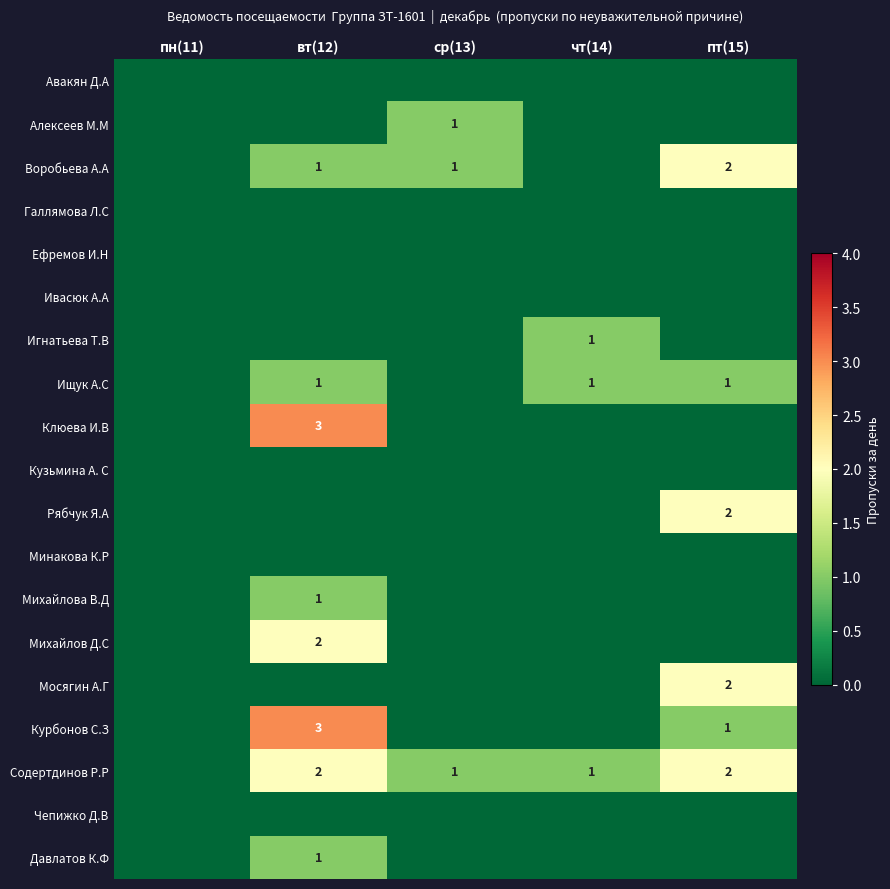

Is it true that Содертдинов Р.Р equals 2 at чт(14)?

False